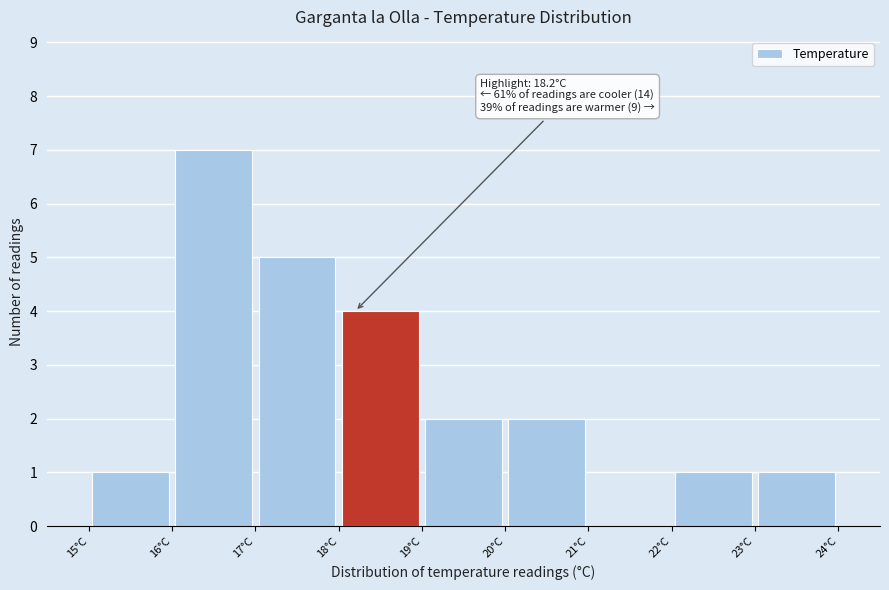

Over which range of the x-axis is the bar tallest?

16 to 17